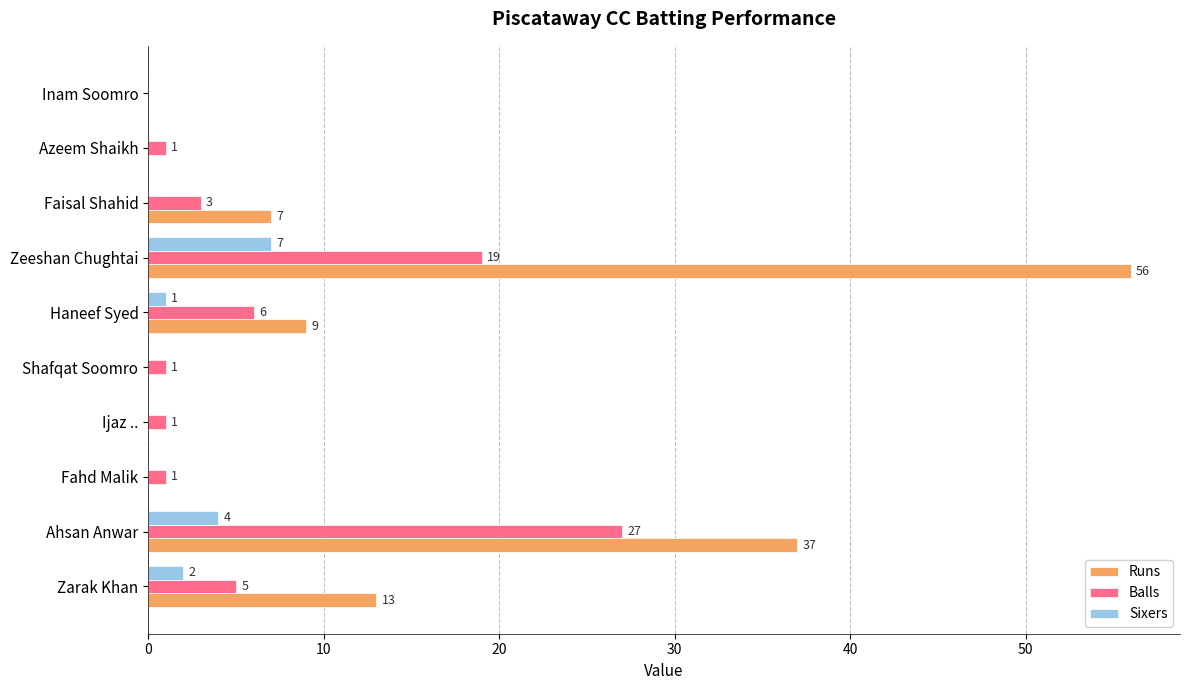

At which category is the sum across all series the highest?

Zeeshan Chughtai